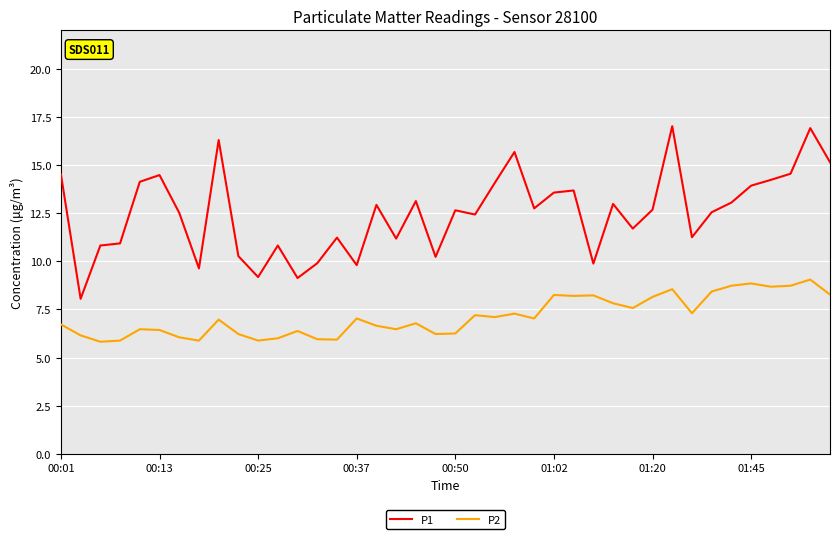

Rank the series by their maximum value, from lowest to highest.

P2, P1